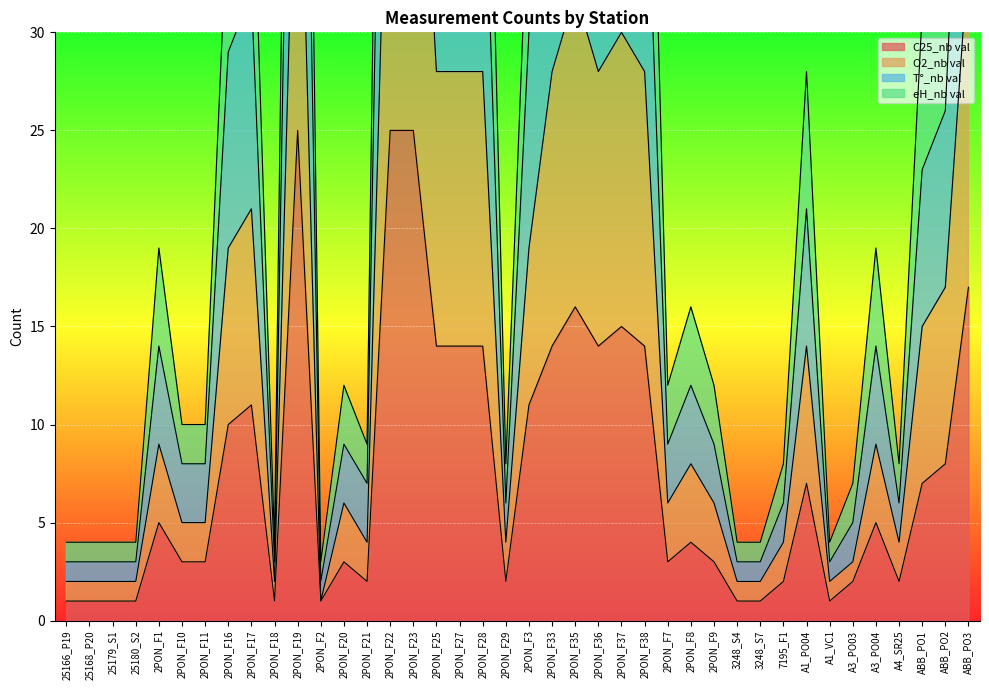

Rank the series by their maximum value, from highest to lowest.

O2_nb val, T°_nb val, eH_nb val, C25_nb val